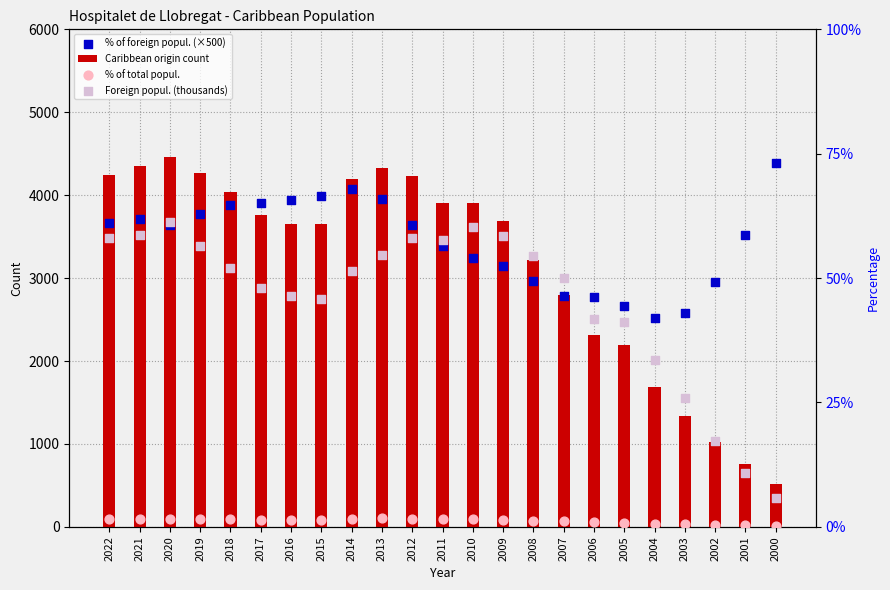

Which series has the largest total across all categories?

% of foreign popul. (×500)